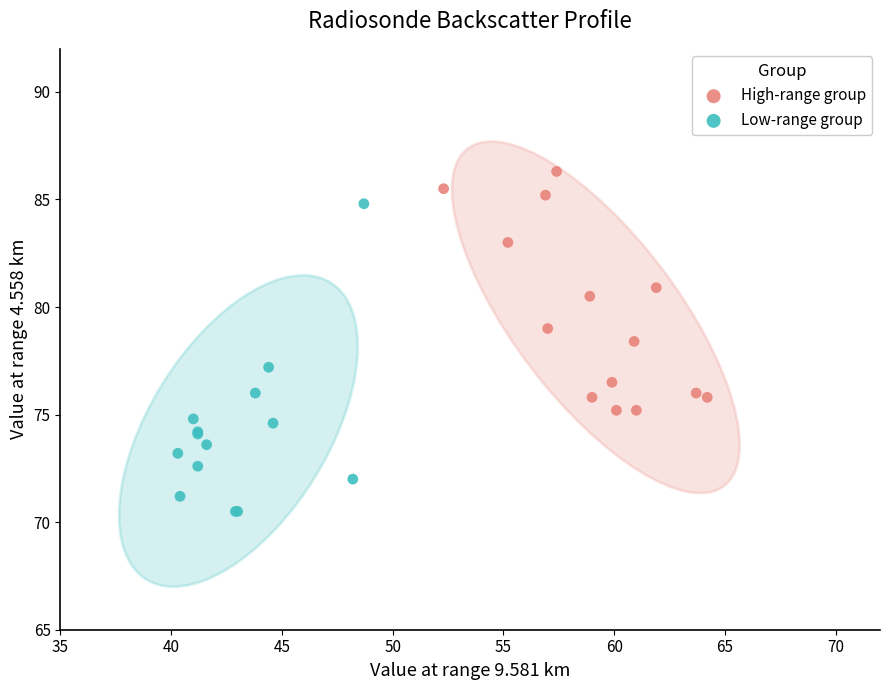

Which series contains the highest Y value?

High-range group